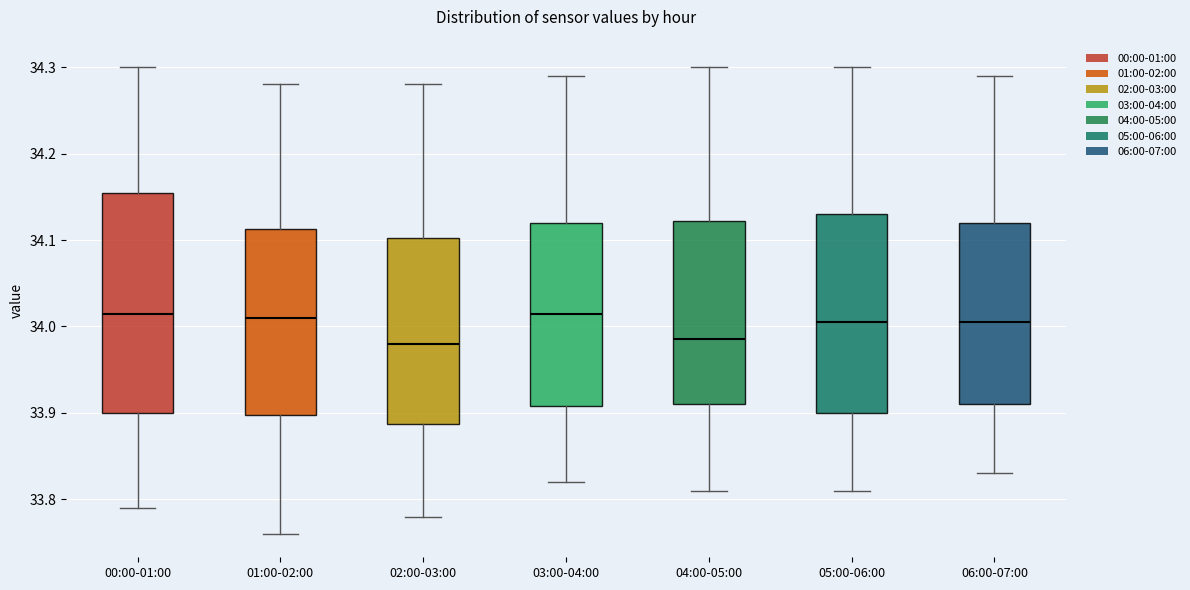

Comparing the boxes themselves (not the whiskers), which one is the tallest?

00:00-01:00